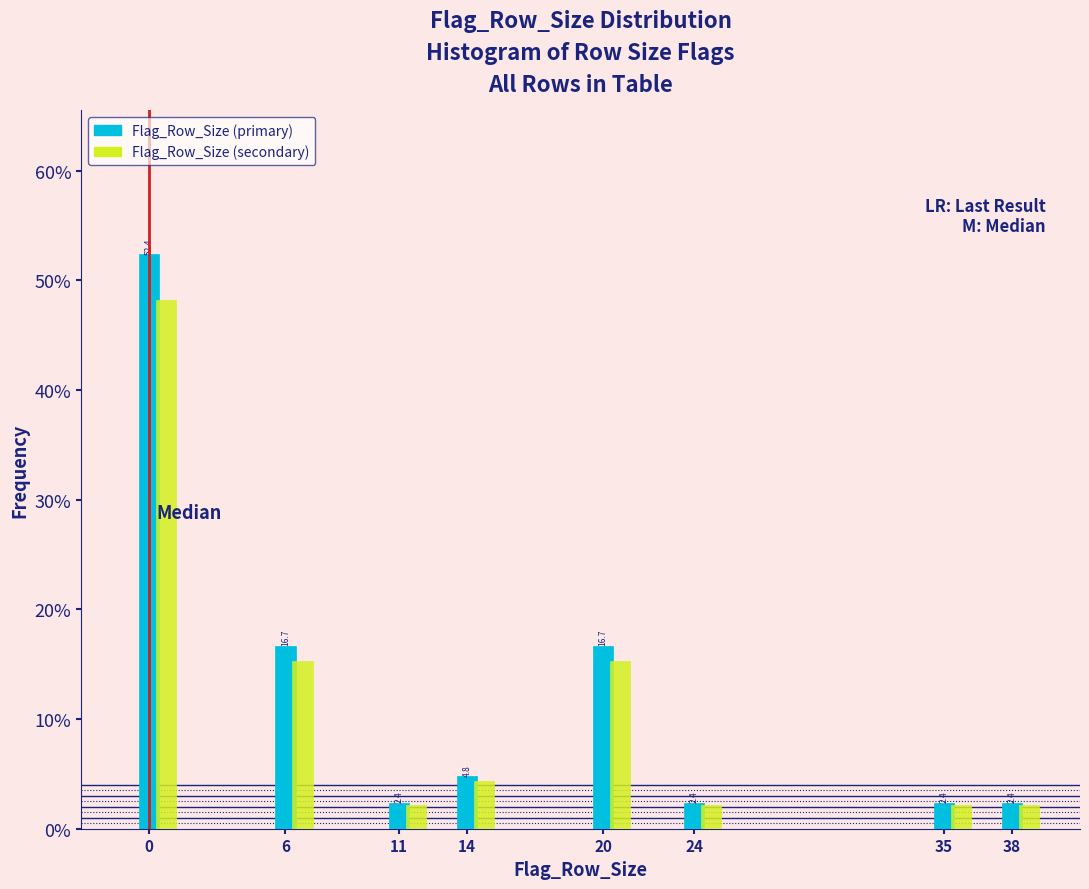

Is the value of Flag_Row_Size (primary) at 14 greater than the value of Flag_Row_Size (secondary) at 6?

No